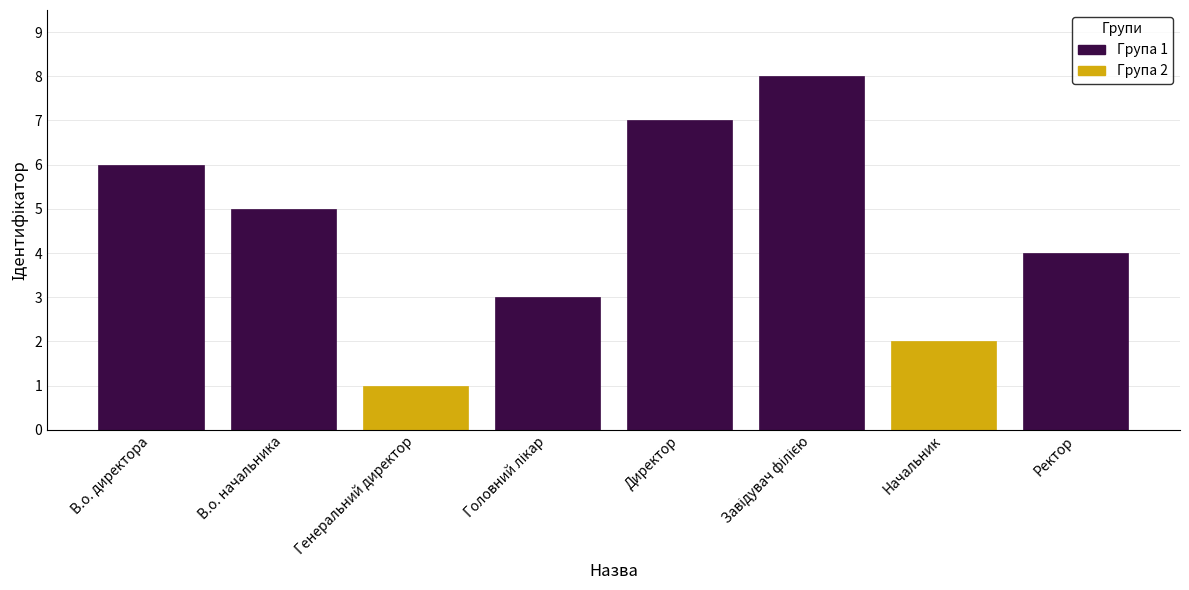

Count the values in the range 3 to 7.

5